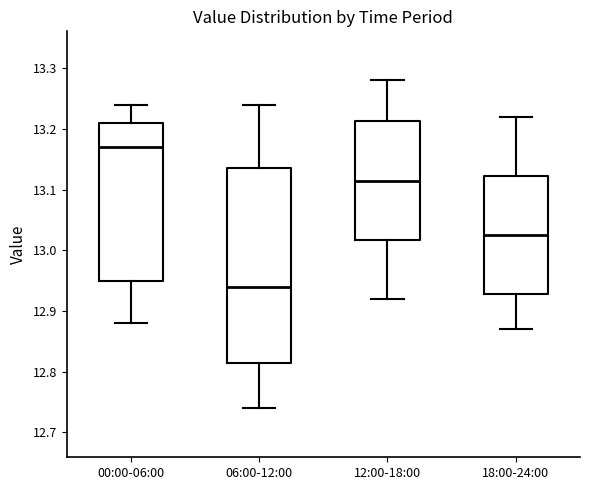

Which box has the lowest median line?

06:00-12:00